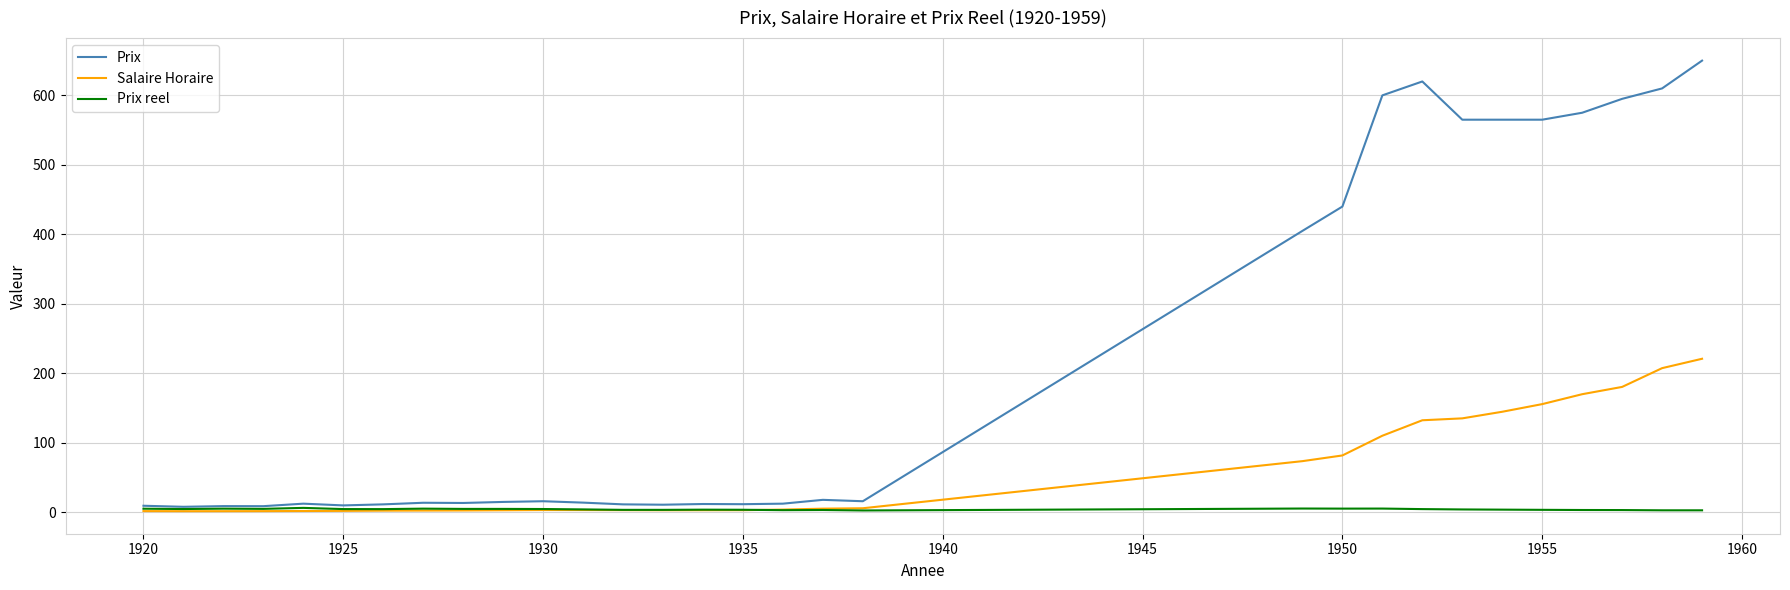

Is this an area chart (filled region under the line)?

No